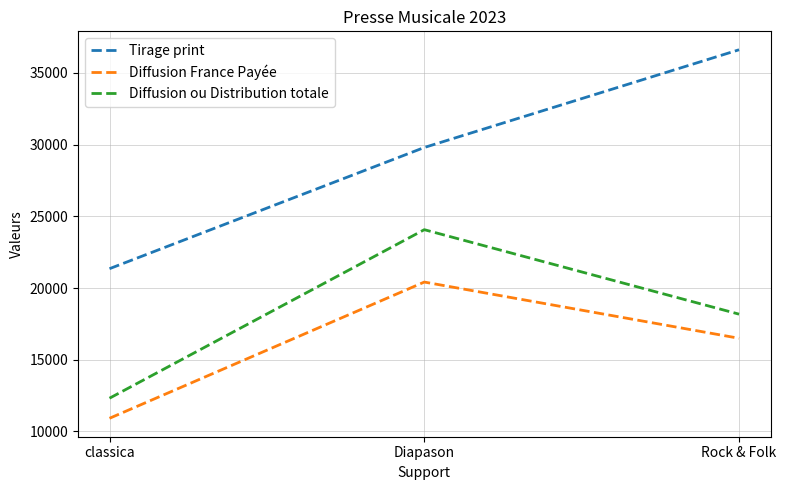

At which category is the sum across all series the highest?

Diapason